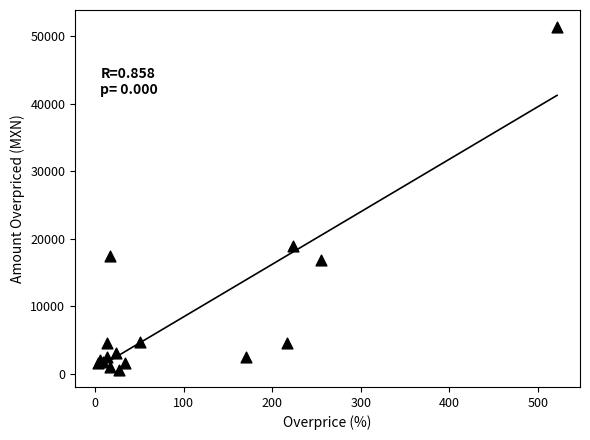

What Y value in the scatter plot is closest to 25980?

19018.3